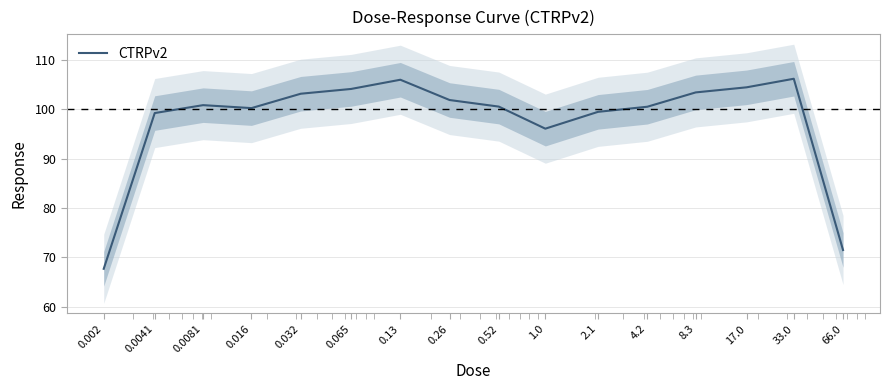

Count the number of categories in the chart.

16